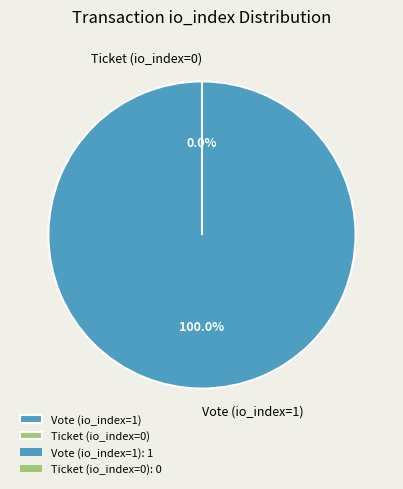

Count the number of slices in the pie.

2